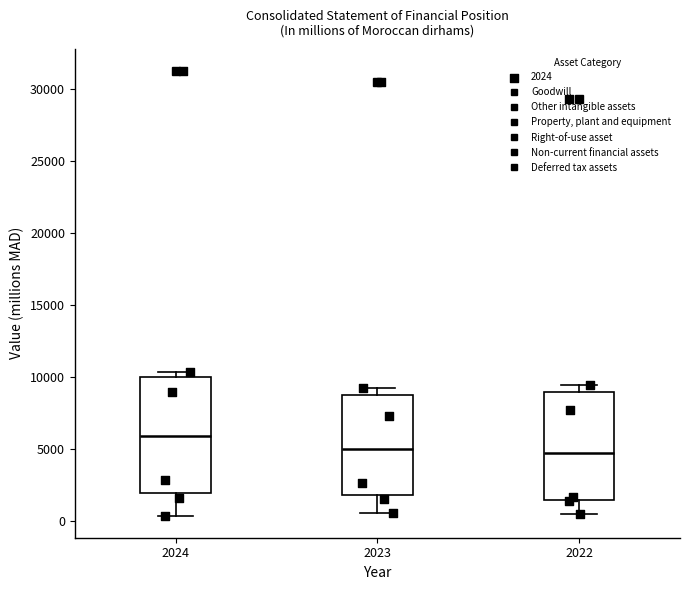

Which box is the tallest, from its lower edge to its upper edge?

2024